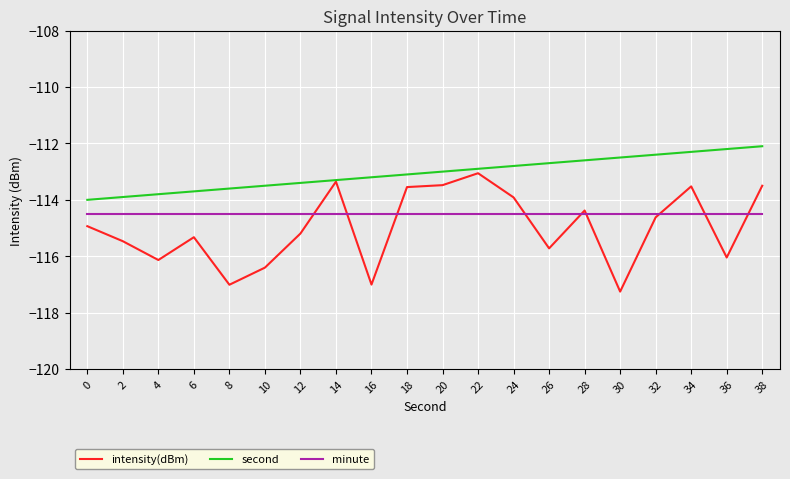

Is the value of minute at 38 greater than the value of intensity(dBm) at 24?

No